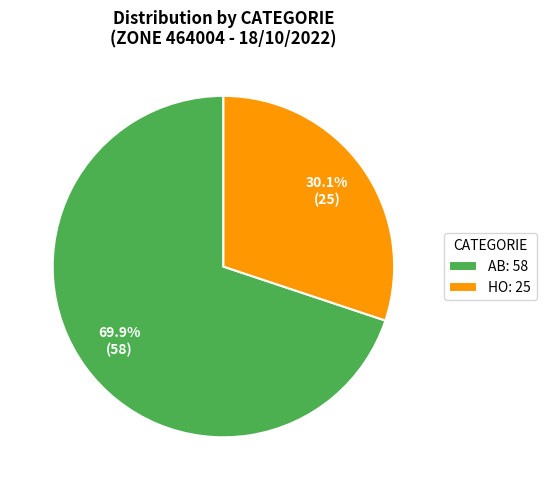

To the nearest percent, what is the combined percentage of HO and AB?

100%